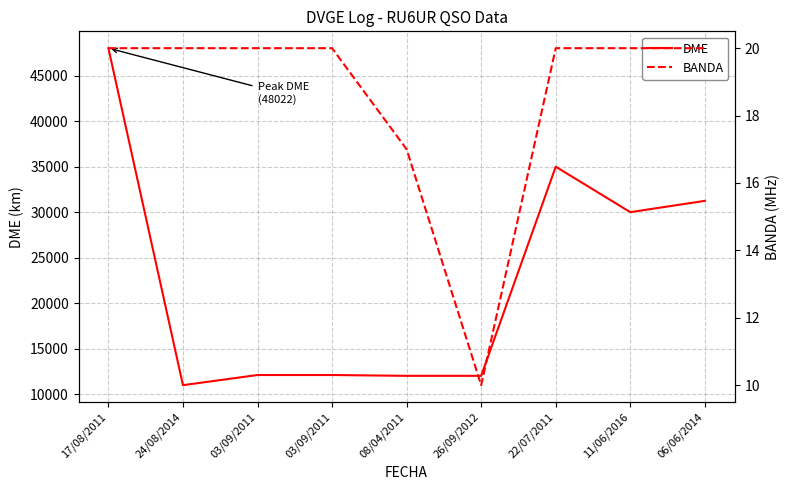

What is the difference between the maximum and minimum values in the BANDA series?

10